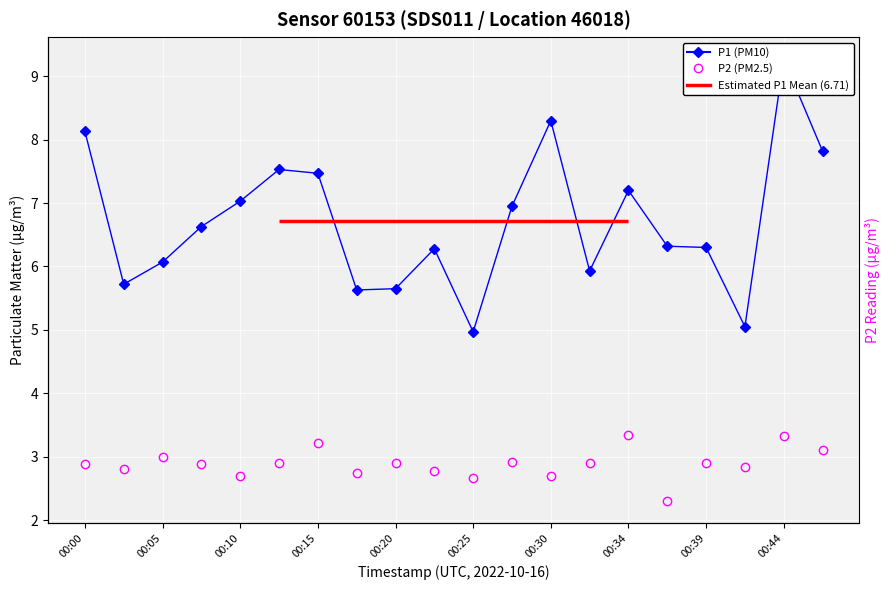

Is it true that P1 (PM10) equals 5.9 at 13?

True